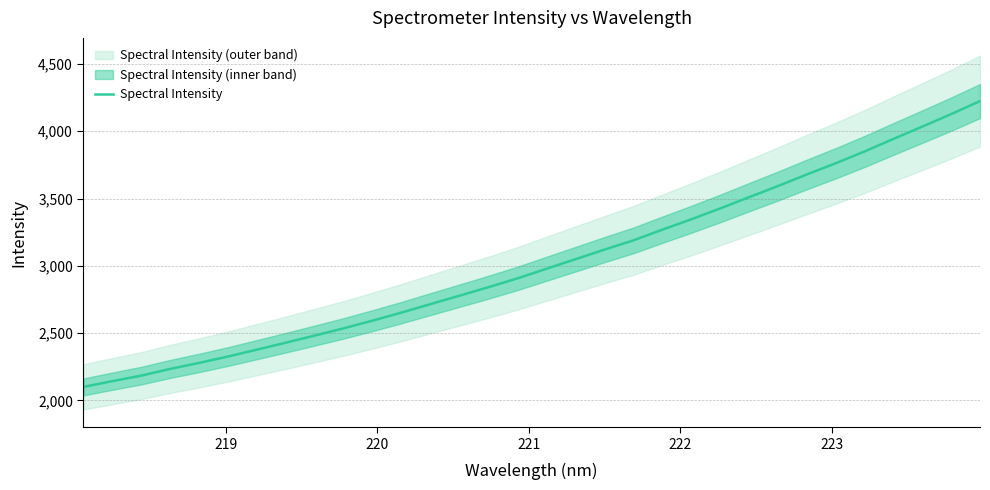

True or false: there are more than 1 points higher than both neighbors.

False